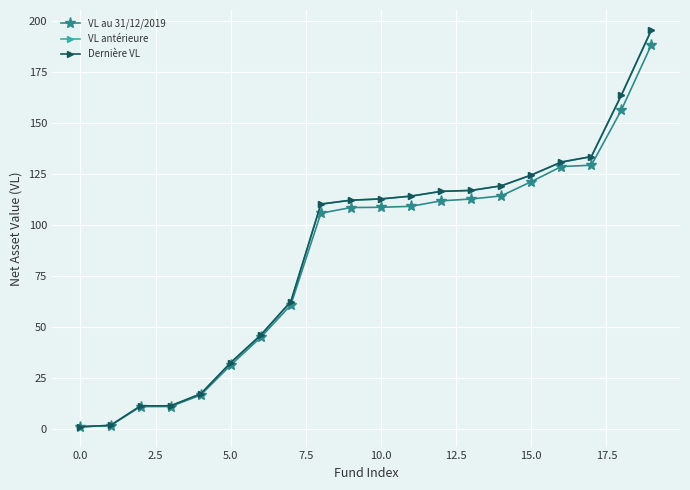

What is the value of the VL antérieure point at the 20th from the left?

195.9